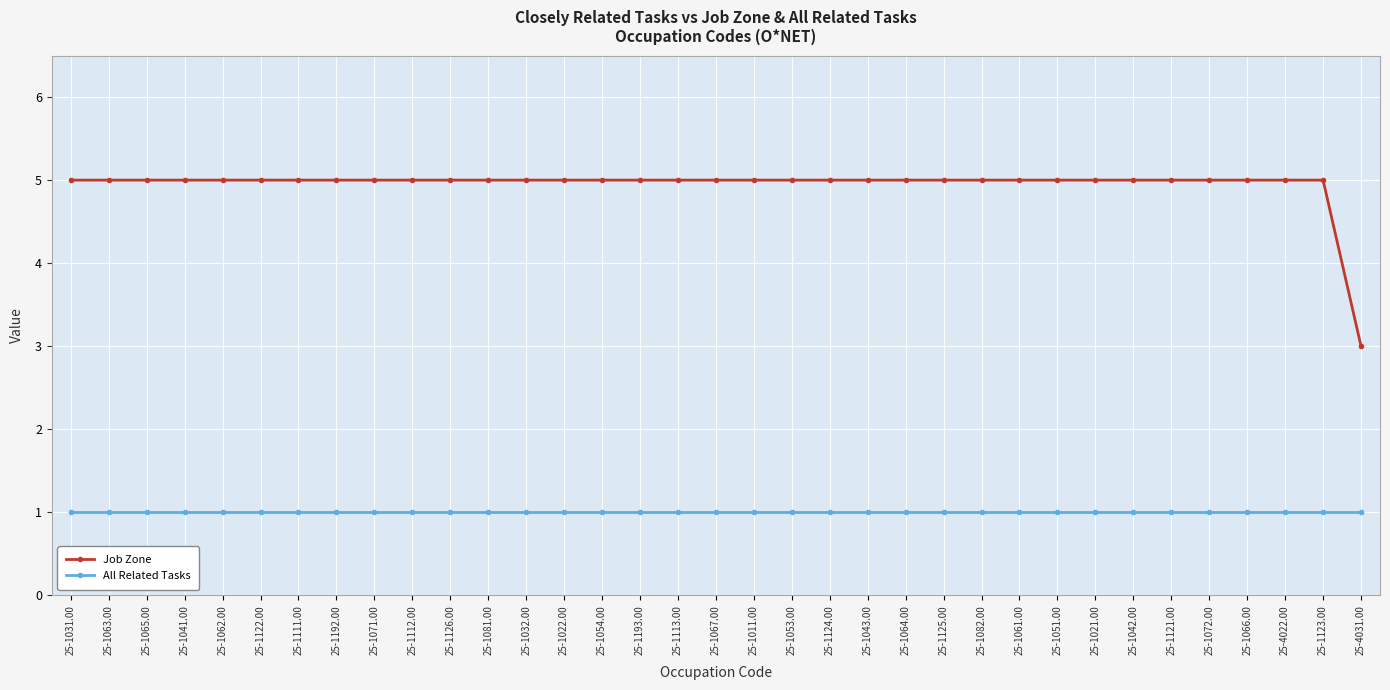

Reading left to right, list all the values displayed in this chart.

Job Zone: 25-1031.00=5	25-1063.00=5	25-1065.00=5	25-1041.00=5	25-1062.00=5	25-1122.00=5	25-1111.00=5	25-1192.00=5	25-1071.00=5	25-1112.00=5	25-1126.00=5	25-1081.00=5	25-1032.00=5	25-1022.00=5	25-1054.00=5	25-1193.00=5	25-1113.00=5	25-1067.00=5	25-1011.00=5	25-1053.00=5	25-1124.00=5	25-1043.00=5	25-1064.00=5	25-1125.00=5	25-1082.00=5	25-1061.00=5	25-1051.00=5	25-1021.00=5	25-1042.00=5	25-1121.00=5	25-1072.00=5	25-1066.00=5	25-4022.00=5	25-1123.00=5	25-4031.00=3
All Related Tasks: 25-1031.00=1	25-1063.00=1	25-1065.00=1	25-1041.00=1	25-1062.00=1	25-1122.00=1	25-1111.00=1	25-1192.00=1	25-1071.00=1	25-1112.00=1	25-1126.00=1	25-1081.00=1	25-1032.00=1	25-1022.00=1	25-1054.00=1	25-1193.00=1	25-1113.00=1	25-1067.00=1	25-1011.00=1	25-1053.00=1	25-1124.00=1	25-1043.00=1	25-1064.00=1	25-1125.00=1	25-1082.00=1	25-1061.00=1	25-1051.00=1	25-1021.00=1	25-1042.00=1	25-1121.00=1	25-1072.00=1	25-1066.00=1	25-4022.00=1	25-1123.00=1	25-4031.00=1